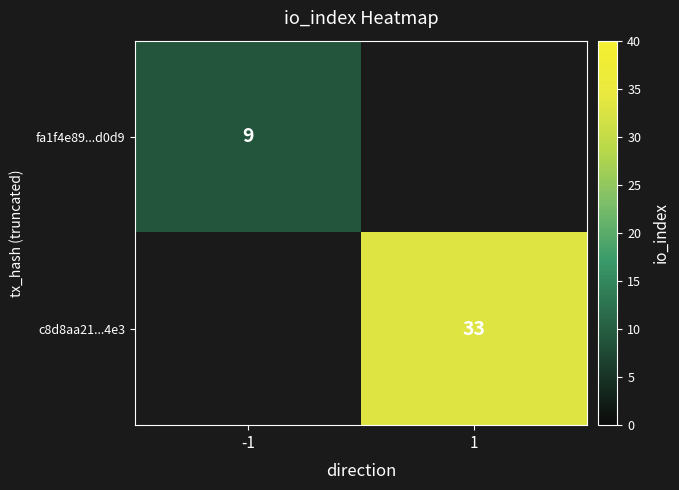

Is the value of fa1f4e89...d0d9 at -1 greater than the value of c8d8aa21...4e3 at 1?

No